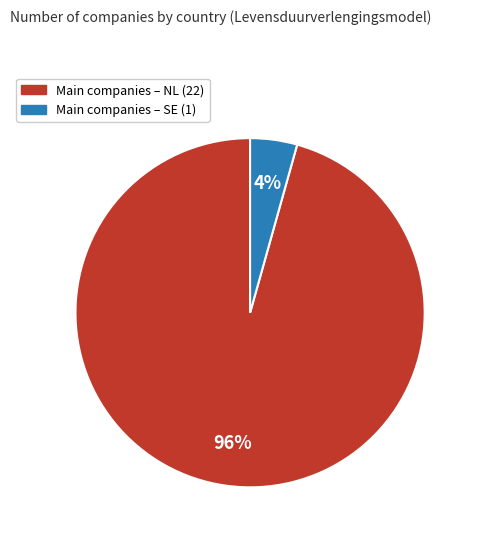

To the nearest percent, what is the average slice percentage?

50%